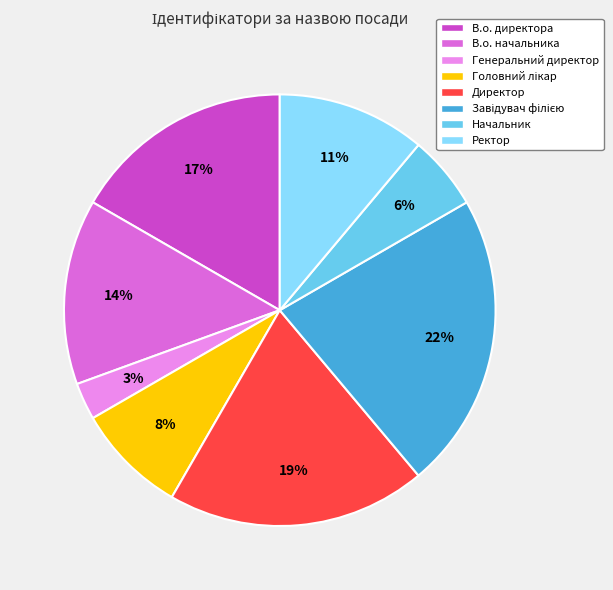

True or false: Ректор accounts for 4% of the total.

False